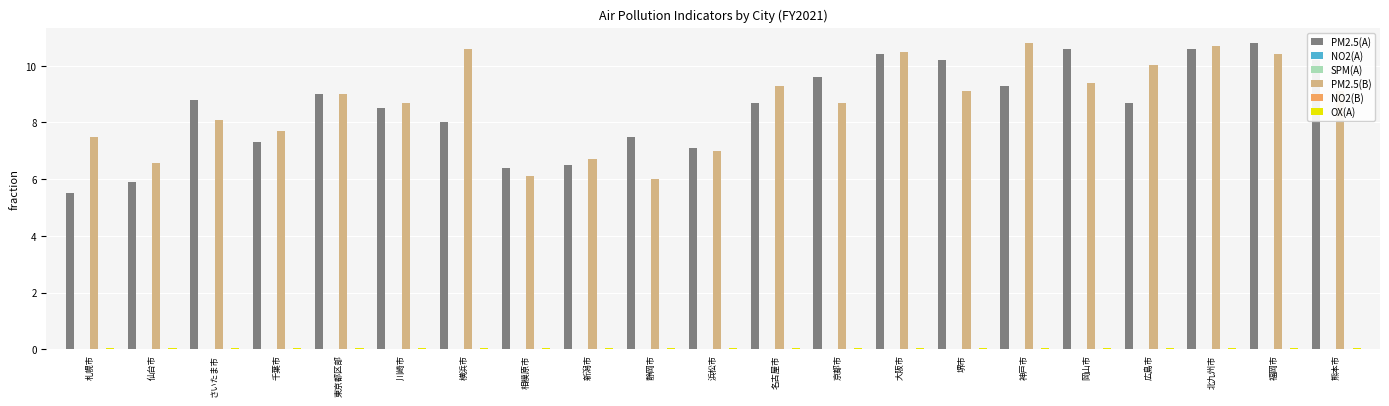

What is the spread (max minus min) of values at 北九州市?

10.7